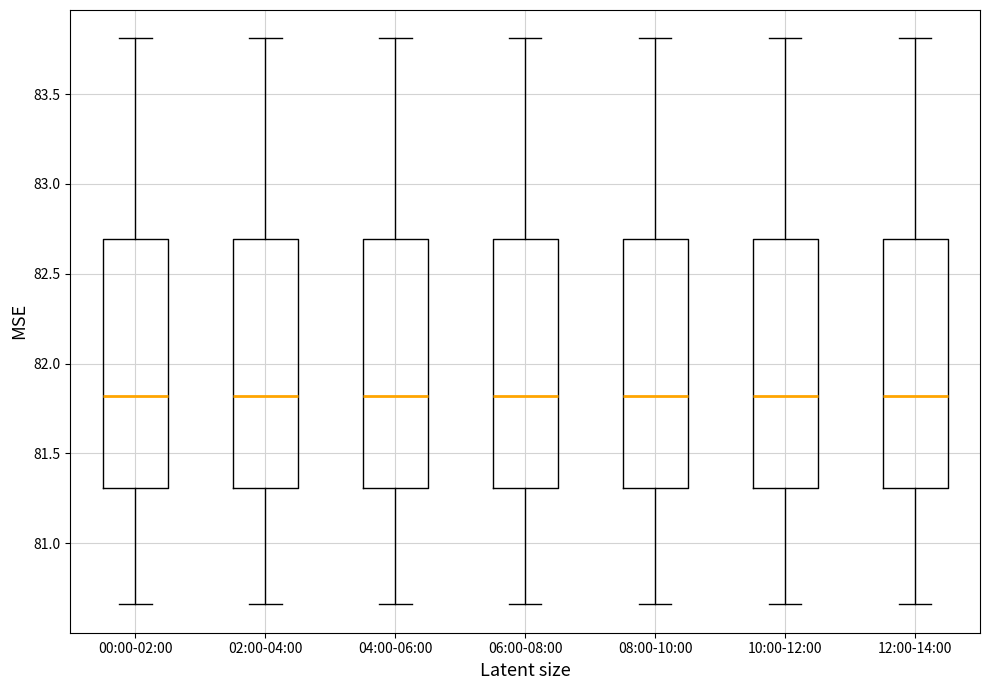

Reading left to right, read every box against the y-axis: the position of its median line, the range the box covers, and the ends of its whiskers. The values are not printed on the chart, so give them approximately, as read against the axis.

00:00-02:00: median 81.80, box 81.30 to 82.70, whiskers 80.65 to 83.80
02:00-04:00: median 81.80, box 81.30 to 82.70, whiskers 80.65 to 83.80
04:00-06:00: median 81.80, box 81.30 to 82.70, whiskers 80.65 to 83.80
06:00-08:00: median 81.80, box 81.30 to 82.70, whiskers 80.65 to 83.80
08:00-10:00: median 81.80, box 81.30 to 82.70, whiskers 80.65 to 83.80
10:00-12:00: median 81.80, box 81.30 to 82.70, whiskers 80.65 to 83.80
12:00-14:00: median 81.80, box 81.30 to 82.70, whiskers 80.65 to 83.80